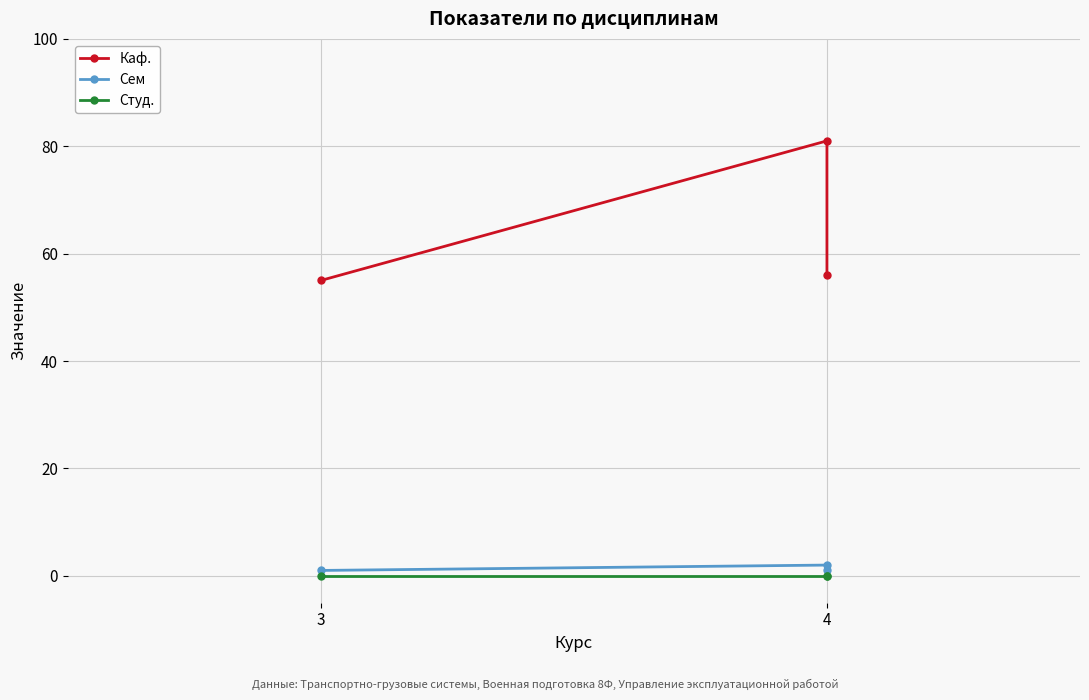

True or false: Сем has a value of 1 at 3.

True